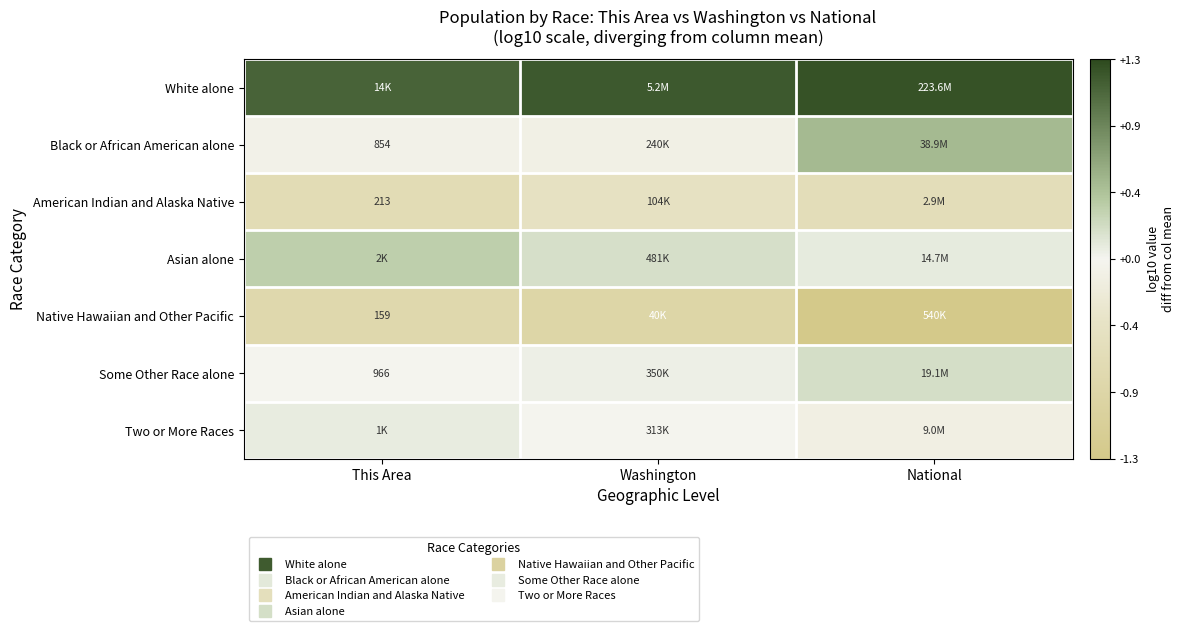

Read the White alone value at Washington.

1.2